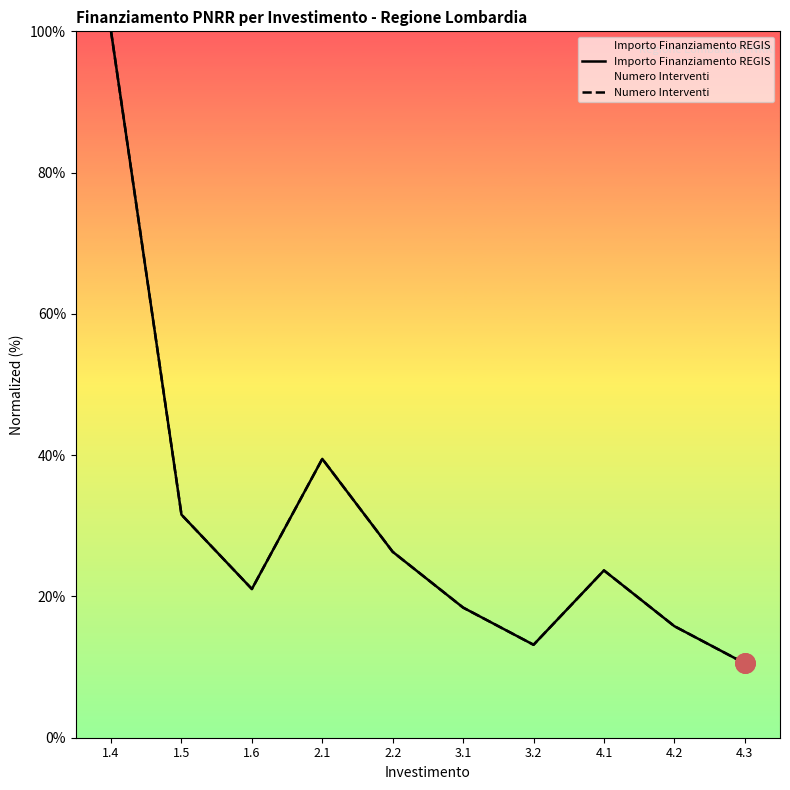

True or false: Importo Finanziamento REGIS has a value of 15.8 at 4.2.

True